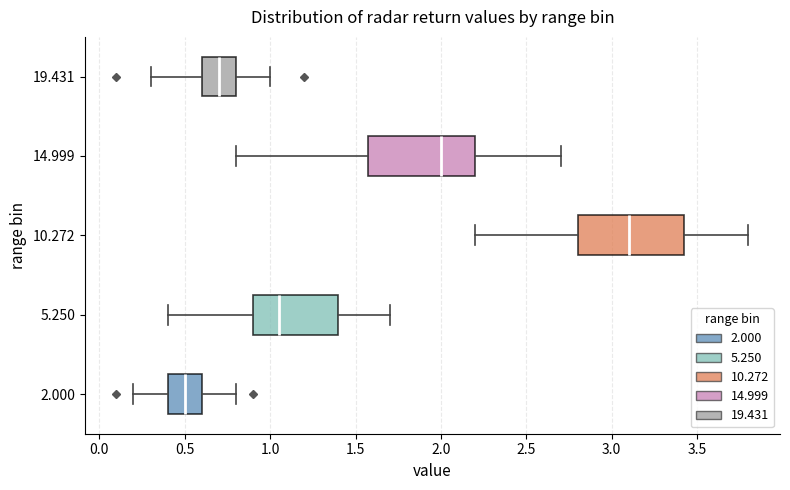

Which box has the furthest to the right median line?

10.272